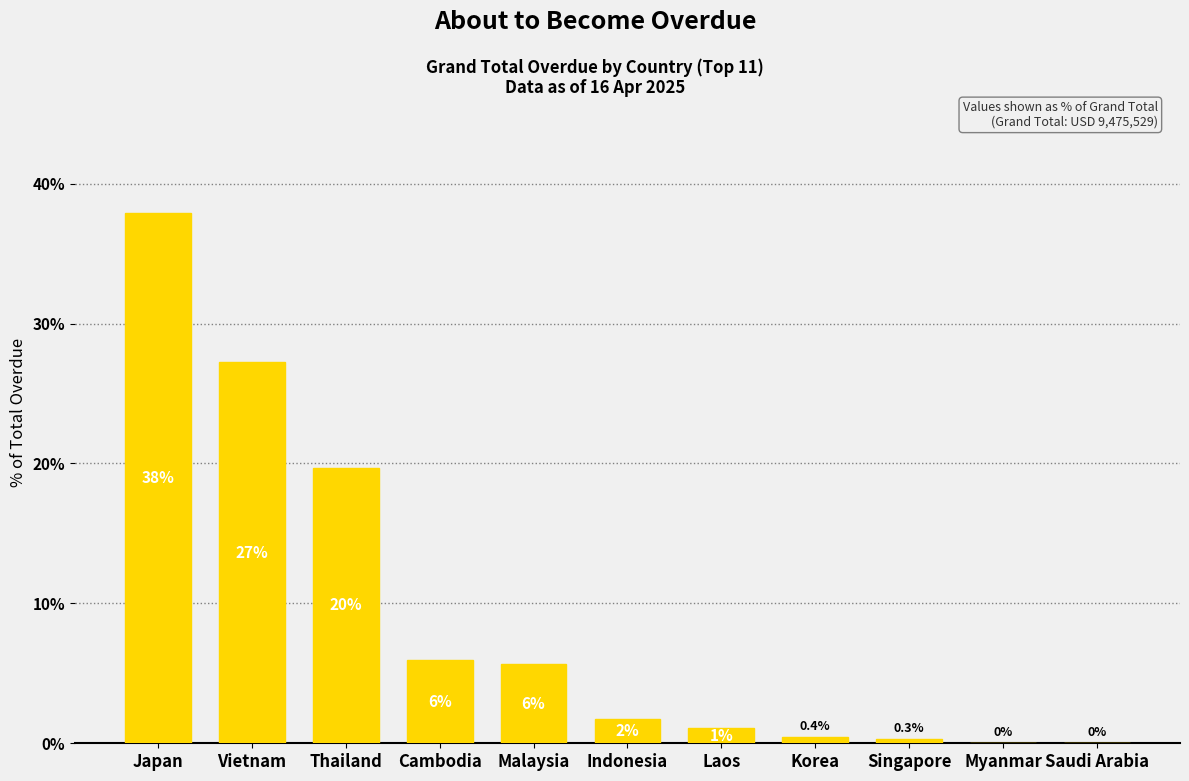

Are the bars horizontal?

No